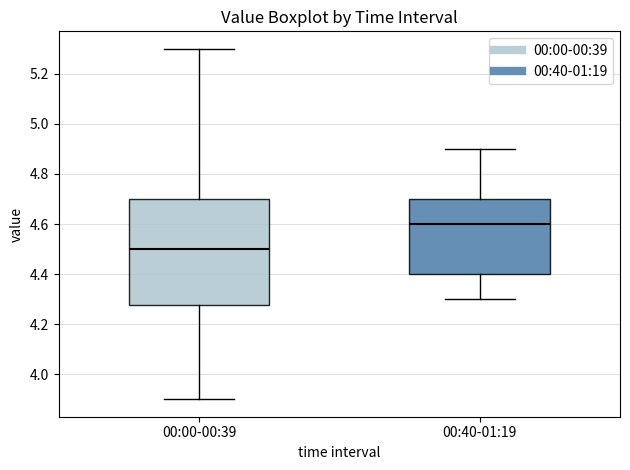

Reading left to right, transcribe this box plot: for each box, give where its median line is, the range the box spans, and where its two whiskers end, as read against the y-axis. The values are not printed on the chart, so give them approximately, as read against the axis.

00:00-00:39: median 4.50, box 4.28 to 4.70, whiskers 3.90 to 5.30
00:40-01:19: median 4.60, box 4.40 to 4.70, whiskers 4.30 to 4.90